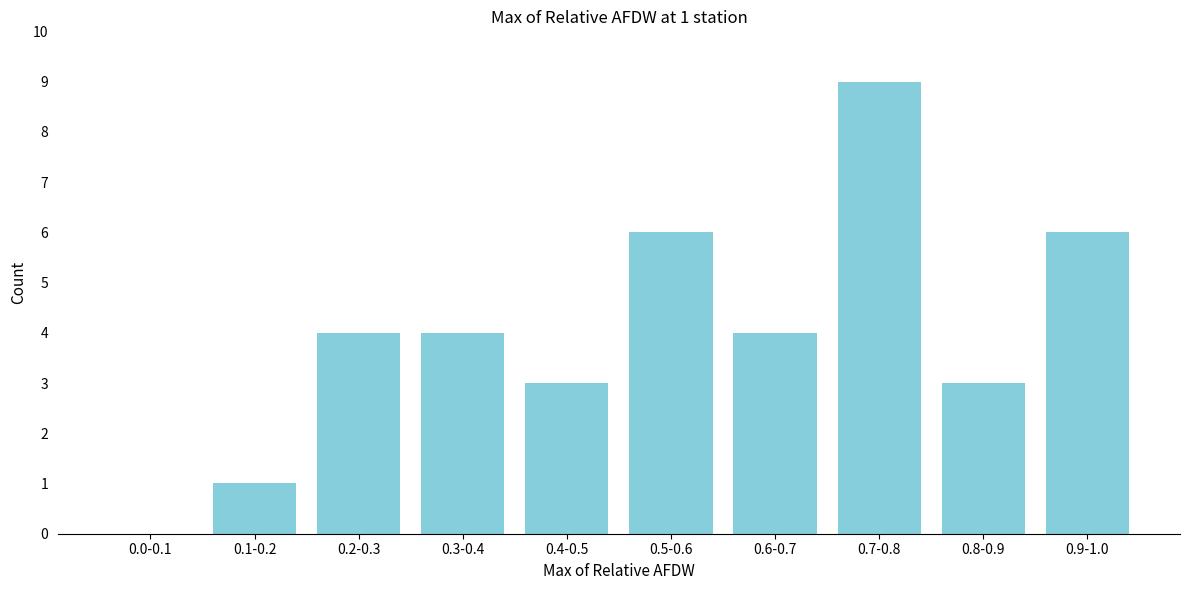

What is the maximum value shown in the chart?

9